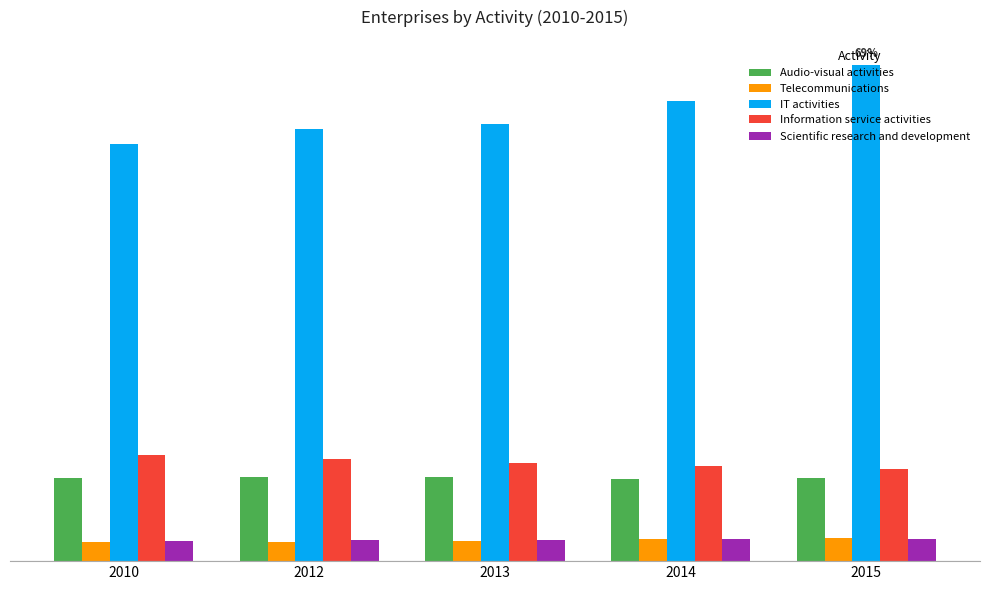

True or false: Telecommunications has a value of 1518 at 2010.

False